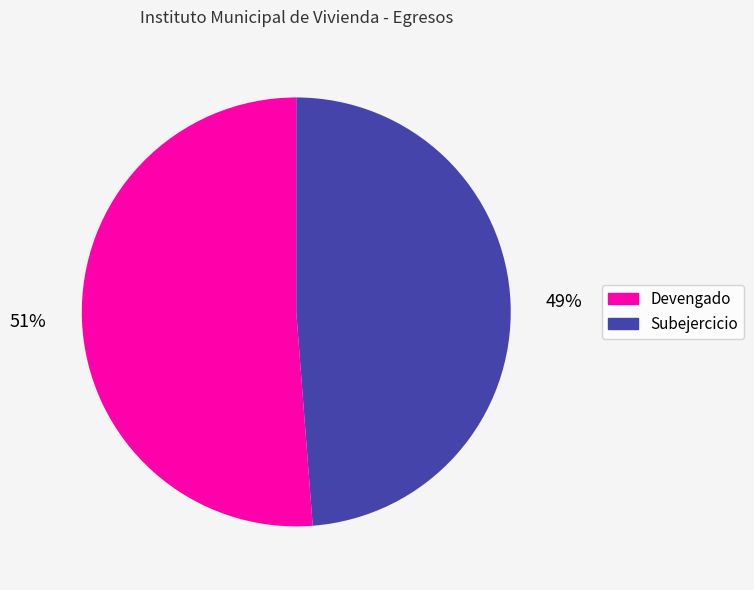

Between Devengado and Subejercicio, which is larger?

Devengado